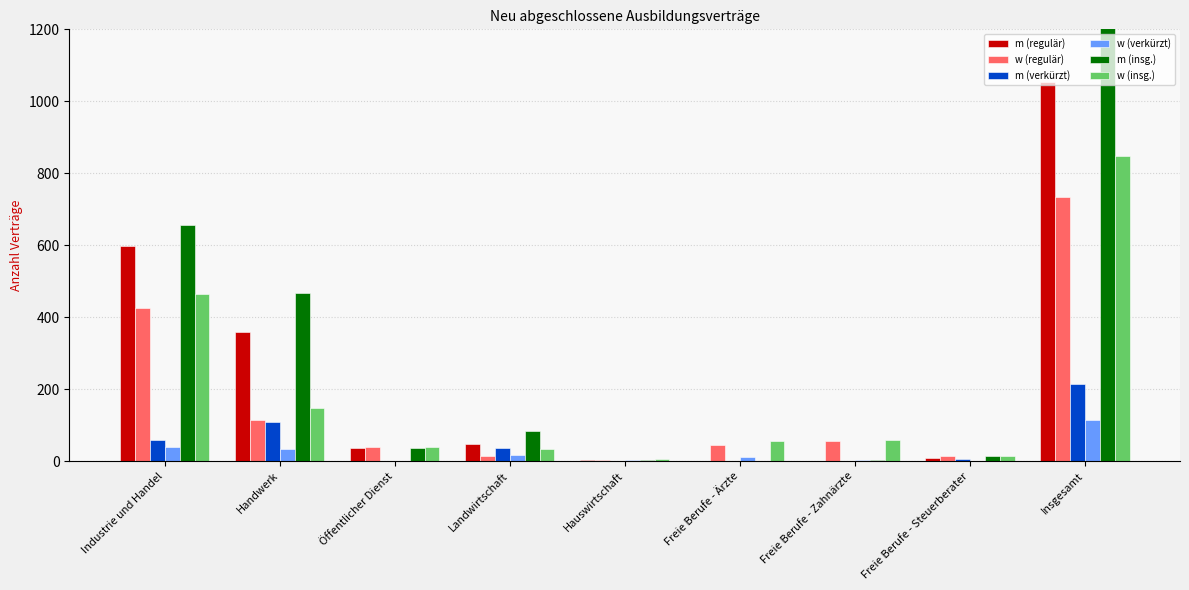

Reading right to left, what are all the values shown in this chart?

m (regulär): 1053	9	0	0	3	48	36	360	597
w (regulär): 735	15	57	45	3	15	39	114	426
m (verkürzt): 213	6	0	0	0	36	0	108	60
w (verkürzt): 114	0	3	12	3	18	0	33	39
m (insg.): 1266	15	3	0	3	84	36	468	657
w (insg.): 849	15	60	57	6	33	39	147	465